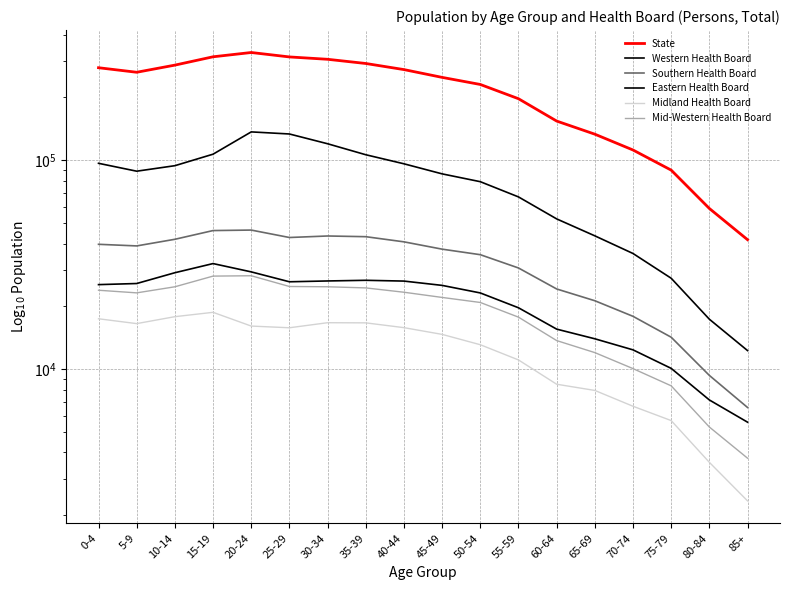

What is the label of the 3rd point from the right?

75-79